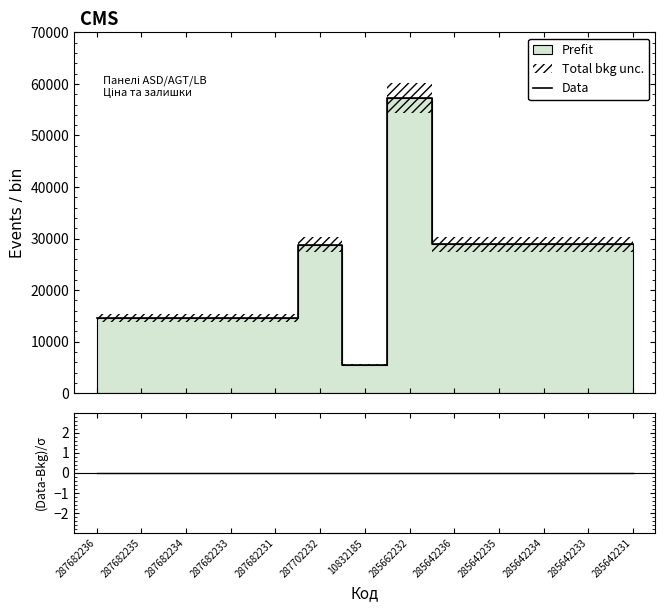

Which series has the widest spread of values?

Data